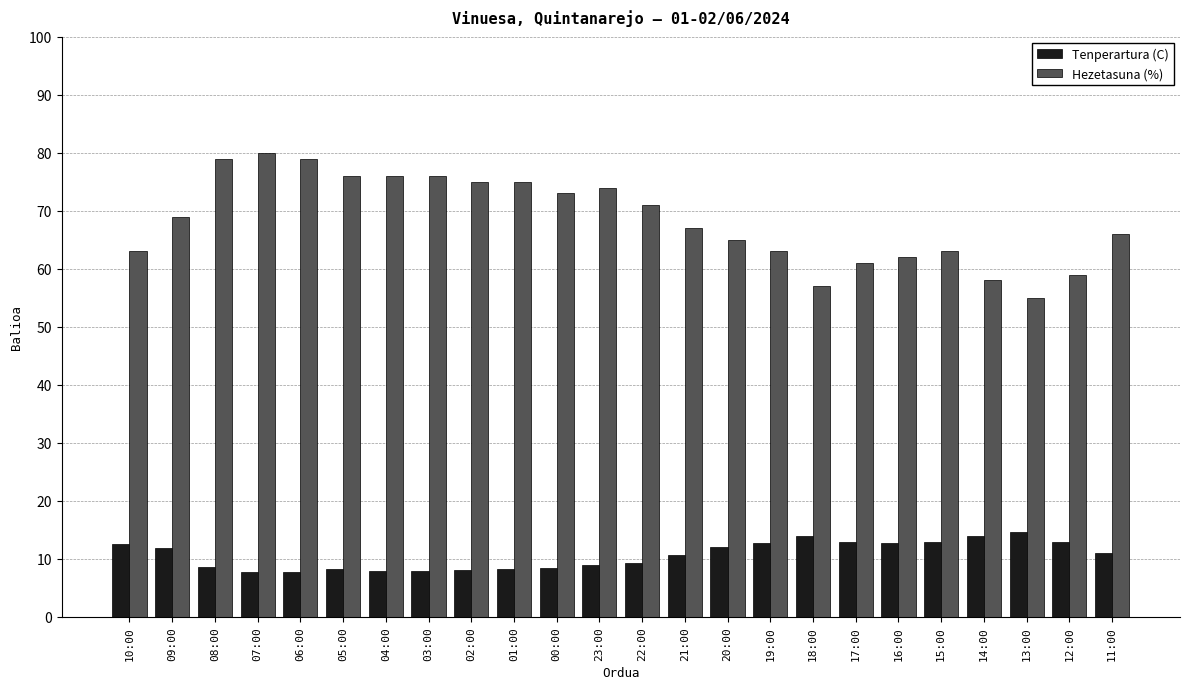

Rank the series by their average value, from highest to lowest.

Hezetasuna (%), Tenperartura (C)